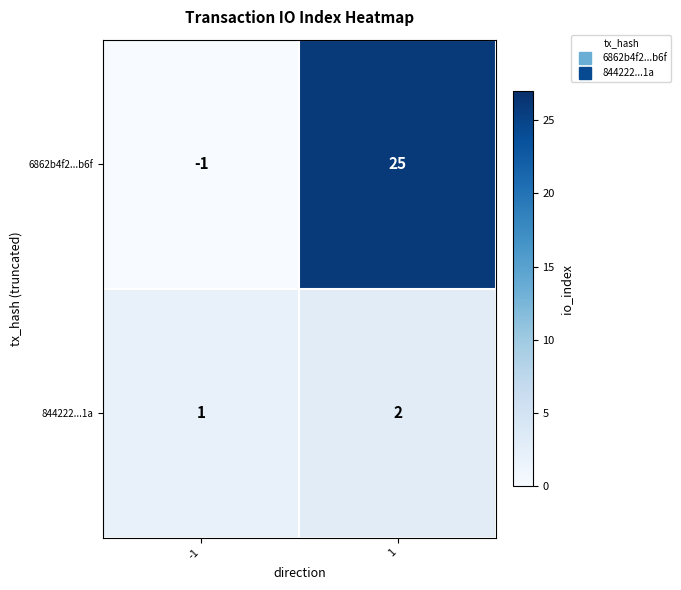

Is it true that 6862b4f2...b6f equals -1 at -1?

True